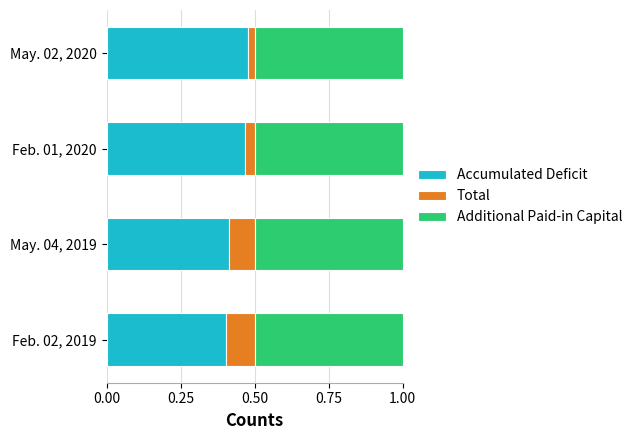

How many categories are shown in the chart?

4